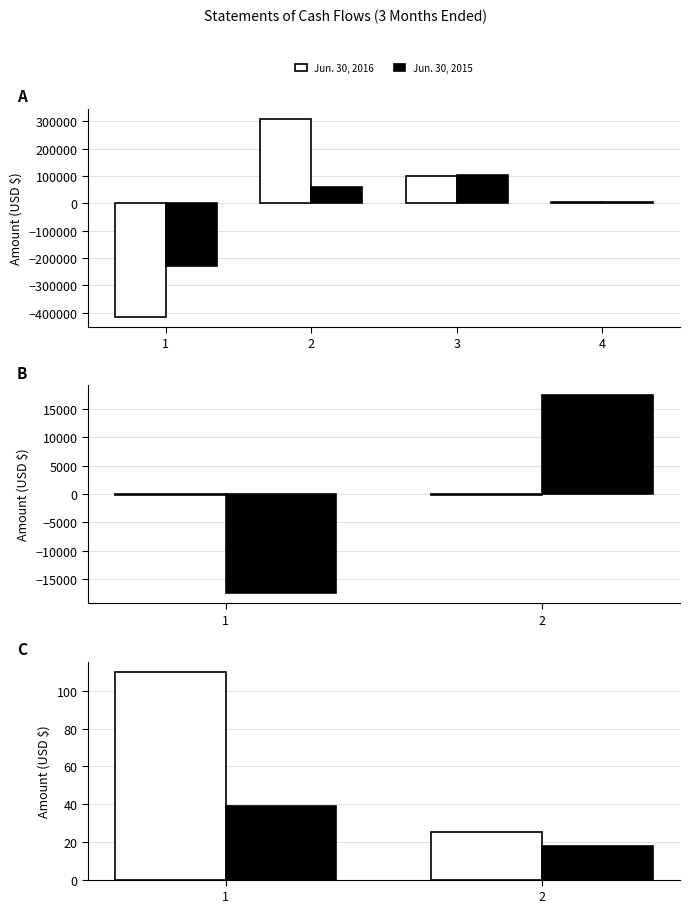

Which series has the largest total across all categories?

Jun. 30, 2016